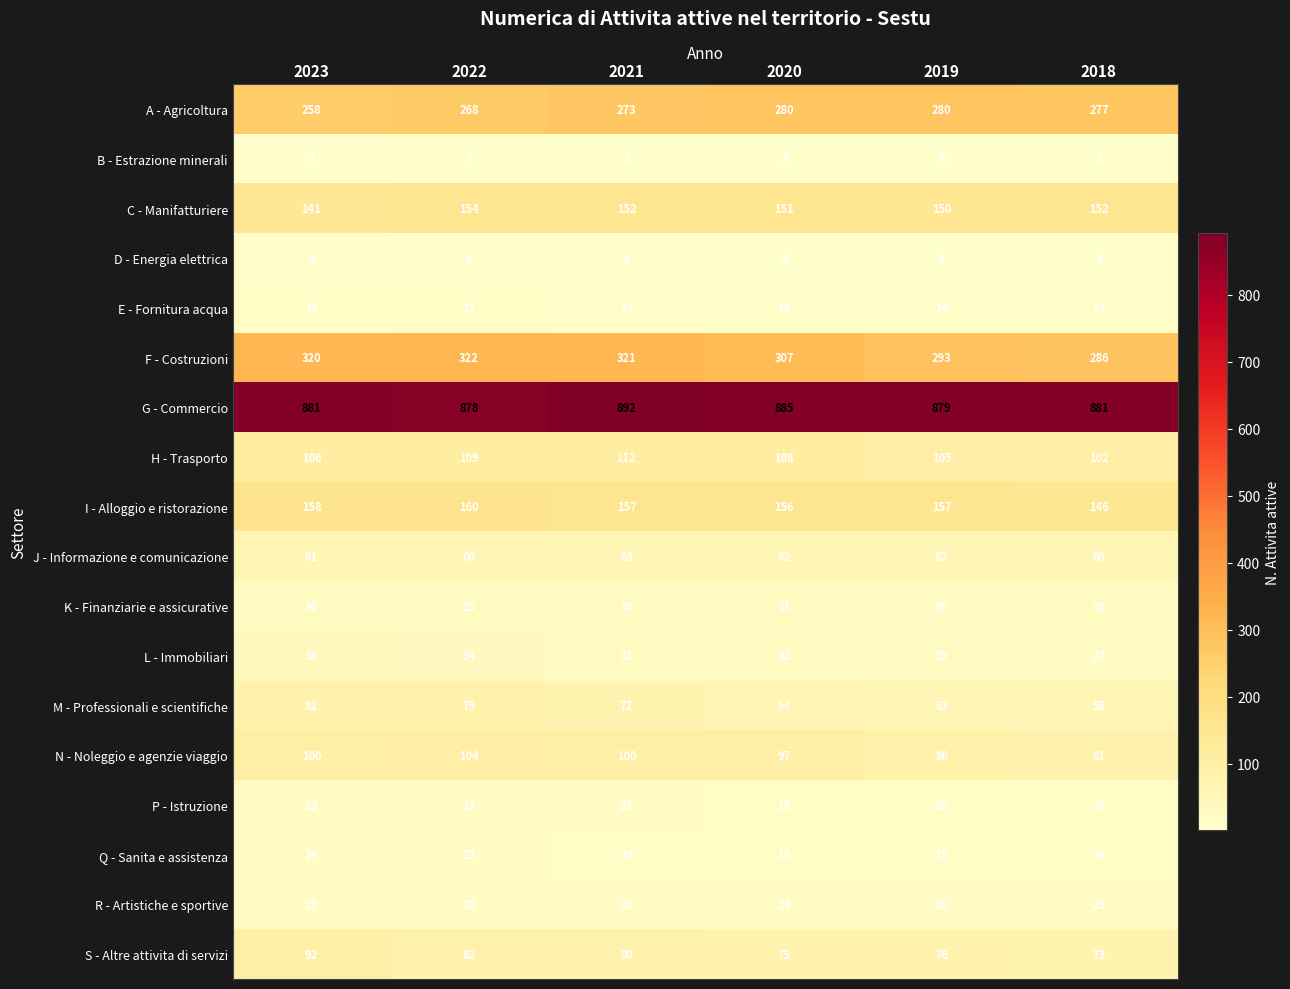

Which series has the largest range (max minus min)?

F - Costruzioni